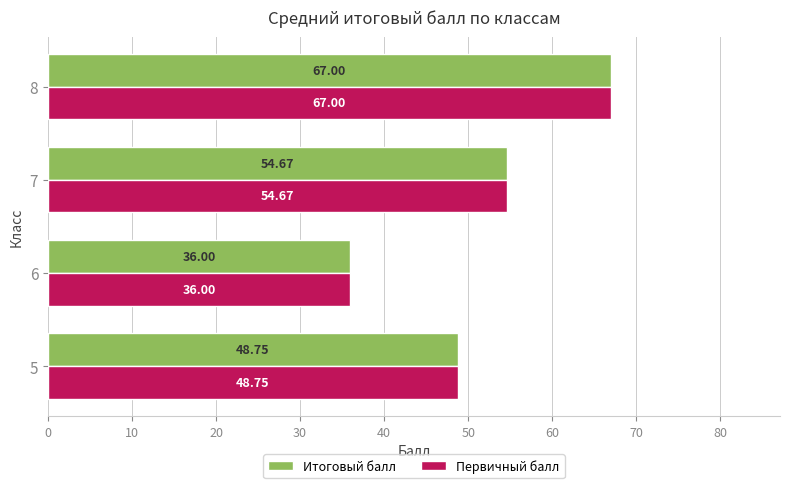

What is the difference between the maximum and minimum values in the Итоговый балл series?

31.0